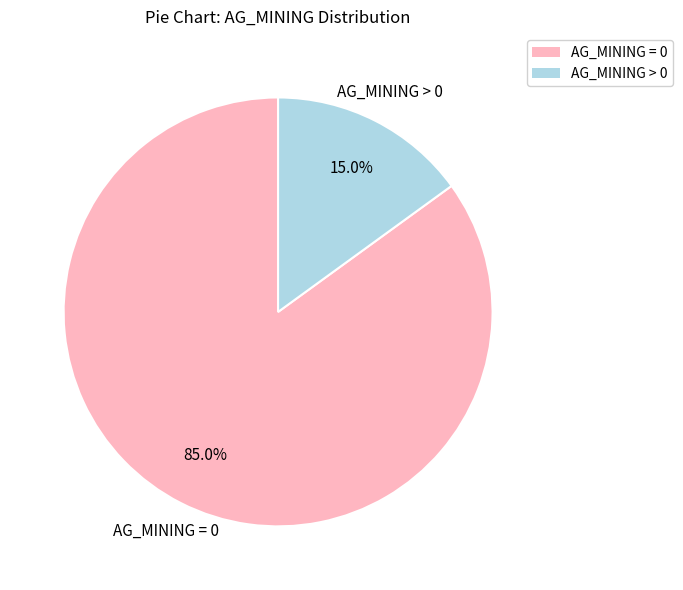

What percentage is the AG_MINING > 0 slice, to the nearest percent?

15%